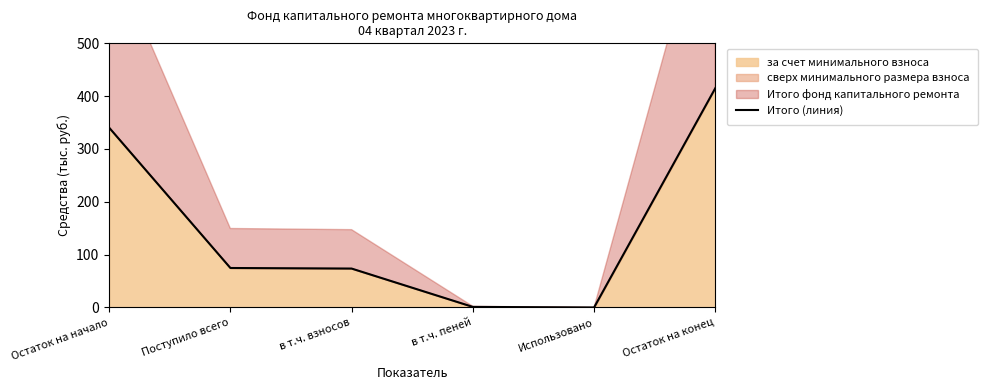

Between Остаток на начало and Использовано, which is larger?

Остаток на начало